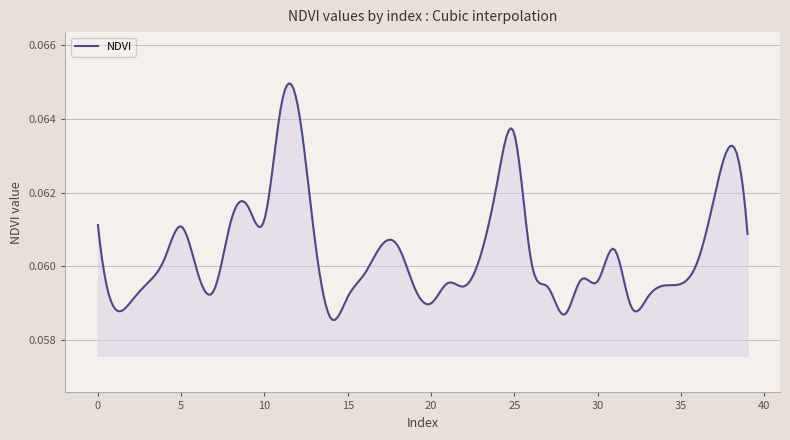

List the labels in order of value, smallest first.

14, 28, 1, 32, 20, 2, 33, 15, 7, 19, 27, 22, 34, 35, 21, 3, 30, 29, 16, 6, 36, 26, 4, 23, 31, 17, 18, 13, 39, 5, 0, 8, 10, 9, 37, 24, 38, 25, 12, 11